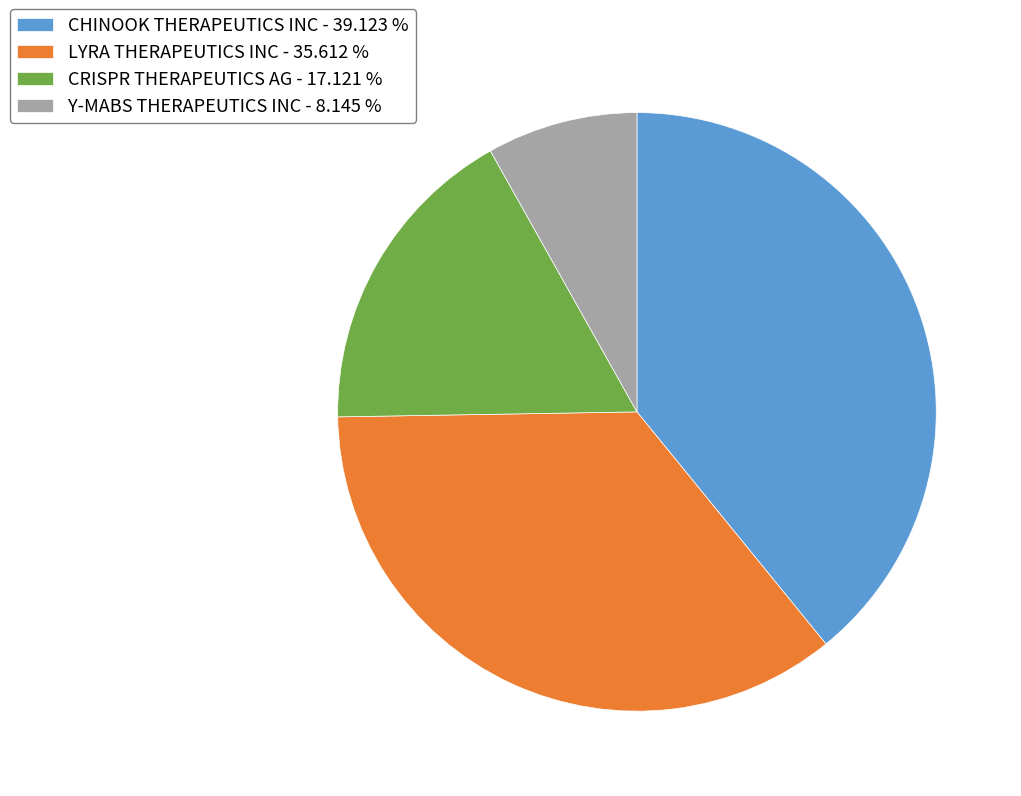

Is the sum of LYRA THERAPEUTICS INC and CRISPR THERAPEUTICS AG greater than half?

Yes